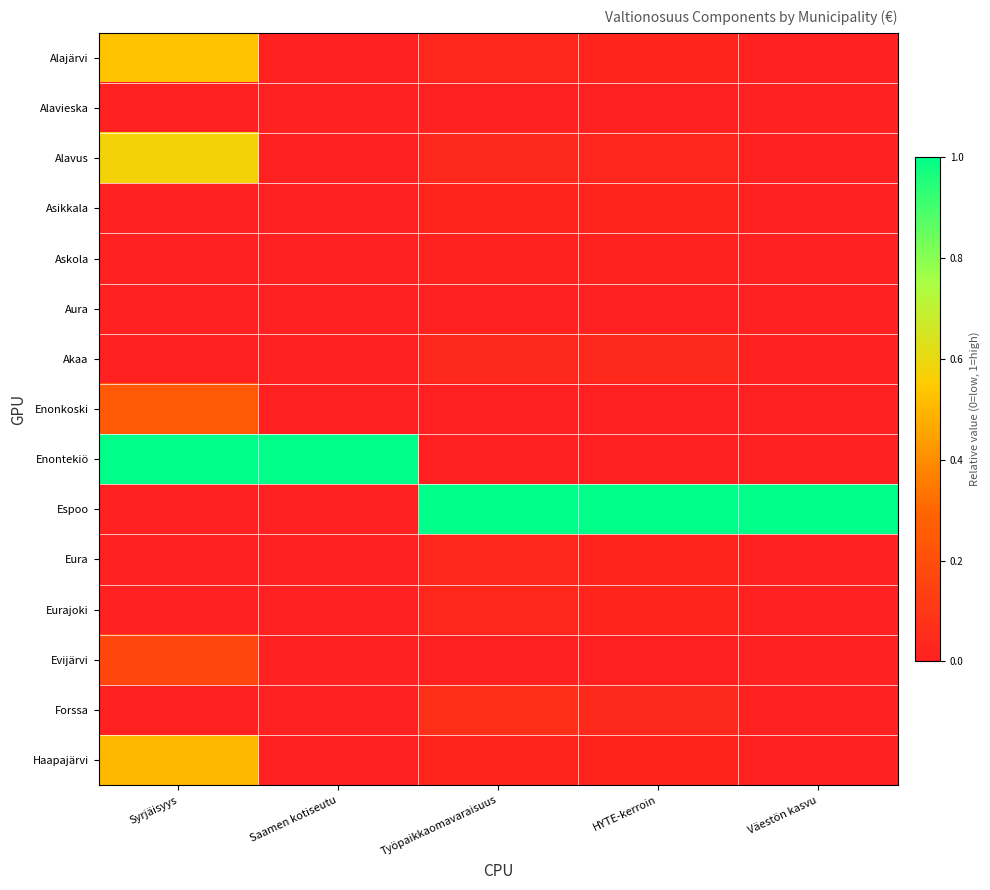

Reading right to left, what are all the values shown in this chart?

Alajärvi: Väestön kasvu=0.0	HYTE-kerroin=0.0	Työpaikkaomavaraisuus=0.0	Saamen kotiseutu=0.0	Syrjäisyys=0.5
Alavieska: Väestön kasvu=0.0	HYTE-kerroin=0.0	Työpaikkaomavaraisuus=0.0	Saamen kotiseutu=0.0	Syrjäisyys=0.0
Alavus: Väestön kasvu=0.0	HYTE-kerroin=0.0	Työpaikkaomavaraisuus=0.0	Saamen kotiseutu=0.0	Syrjäisyys=0.6
Asikkala: Väestön kasvu=0.0	HYTE-kerroin=0.0	Työpaikkaomavaraisuus=0.0	Saamen kotiseutu=0.0	Syrjäisyys=0.0
Askola: Väestön kasvu=0.0	HYTE-kerroin=0.0	Työpaikkaomavaraisuus=0.0	Saamen kotiseutu=0.0	Syrjäisyys=0.0
Aura: Väestön kasvu=0.0	HYTE-kerroin=0.0	Työpaikkaomavaraisuus=0.0	Saamen kotiseutu=0.0	Syrjäisyys=0.0
Akaa: Väestön kasvu=0.0	HYTE-kerroin=0.0	Työpaikkaomavaraisuus=0.0	Saamen kotiseutu=0.0	Syrjäisyys=0.0
Enonkoski: Väestön kasvu=0.0	HYTE-kerroin=0.0	Työpaikkaomavaraisuus=0.0	Saamen kotiseutu=0.0	Syrjäisyys=0.2
Enontekiö: Väestön kasvu=0.0	HYTE-kerroin=0.0	Työpaikkaomavaraisuus=0.0	Saamen kotiseutu=1.0	Syrjäisyys=1.0
Espoo: Väestön kasvu=1.0	HYTE-kerroin=1.0	Työpaikkaomavaraisuus=1.0	Saamen kotiseutu=0.0	Syrjäisyys=0.0
Eura: Väestön kasvu=0.0	HYTE-kerroin=0.0	Työpaikkaomavaraisuus=0.0	Saamen kotiseutu=0.0	Syrjäisyys=0.0
Eurajoki: Väestön kasvu=0.0	HYTE-kerroin=0.0	Työpaikkaomavaraisuus=0.0	Saamen kotiseutu=0.0	Syrjäisyys=0.0
Evijärvi: Väestön kasvu=0.0	HYTE-kerroin=0.0	Työpaikkaomavaraisuus=0.0	Saamen kotiseutu=0.0	Syrjäisyys=0.2
Forssa: Väestön kasvu=0.0	HYTE-kerroin=0.0	Työpaikkaomavaraisuus=0.1	Saamen kotiseutu=0.0	Syrjäisyys=0.0
Haapajärvi: Väestön kasvu=0.0	HYTE-kerroin=0.0	Työpaikkaomavaraisuus=0.0	Saamen kotiseutu=0.0	Syrjäisyys=0.5